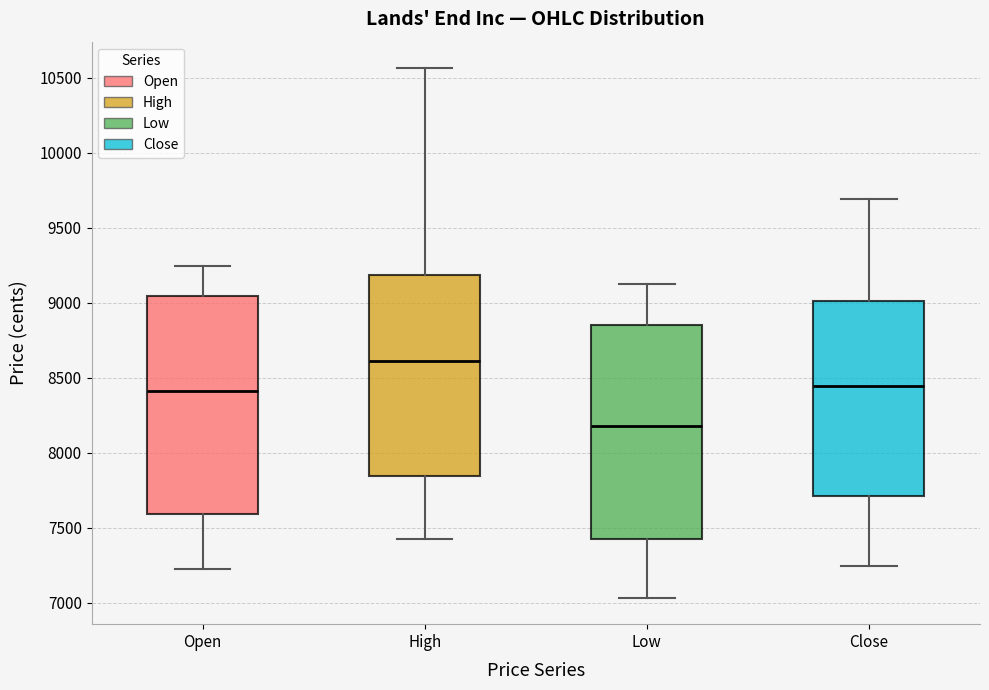

Which box's median line is the highest?

High